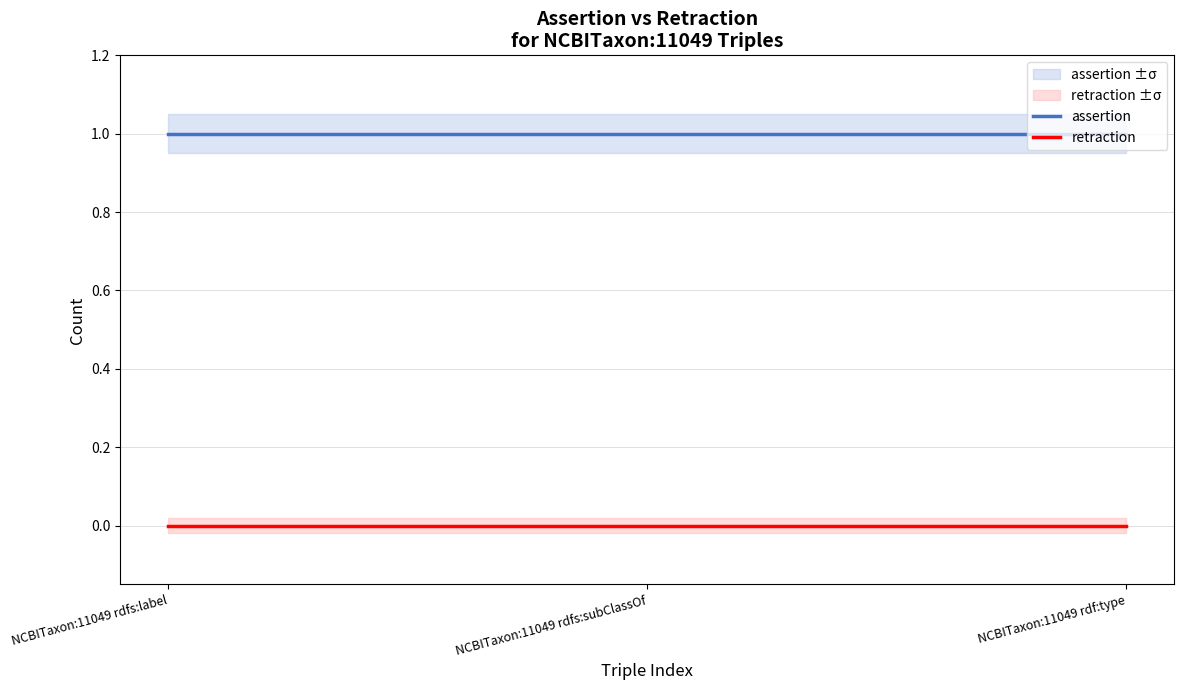

Which series has the largest total across all categories?

assertion